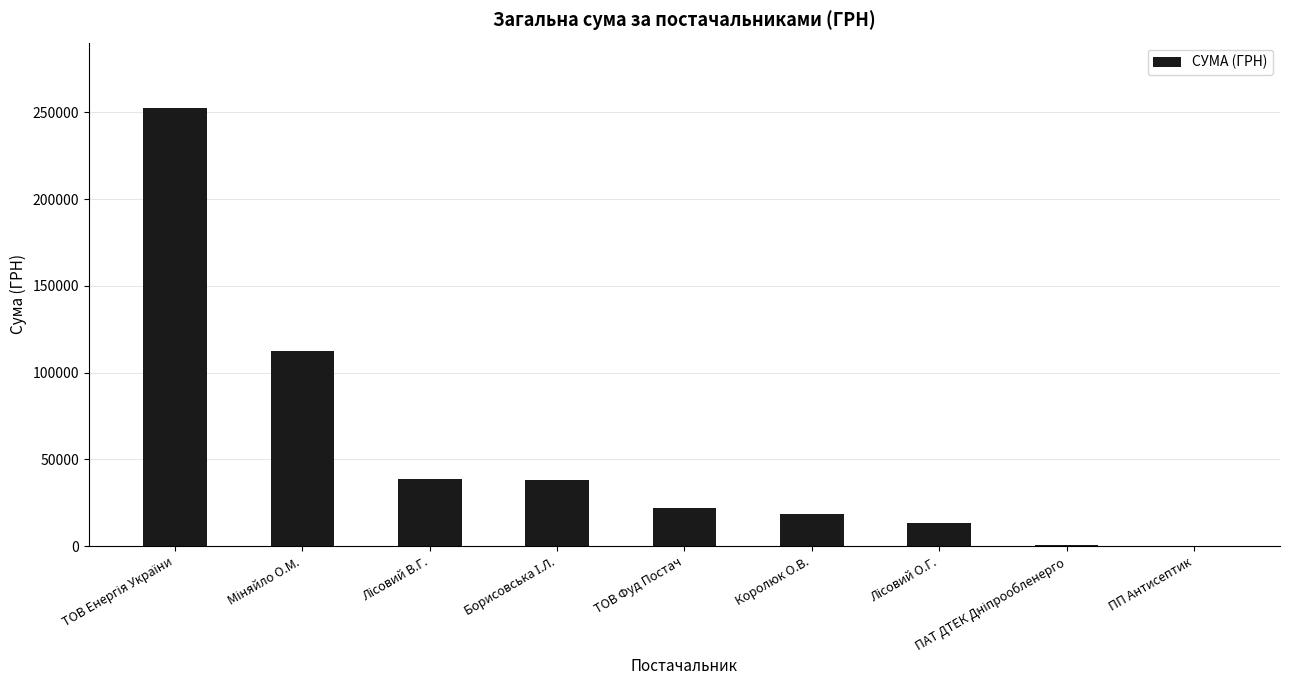

Are the bars horizontal?

No